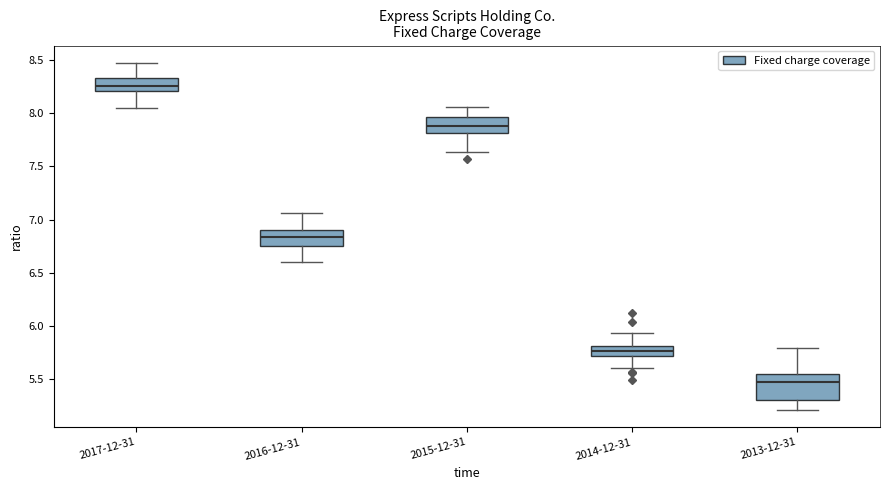

Reading left to right, transcribe this box plot: for each box, give where its median line is, the range the box spans, and where its two whiskers end, as read against the y-axis. The values are not printed on the chart, so give them approximately, as read against the axis.

2017-12-31: median 8.25, box 8.20 to 8.30, whiskers 8.05 to 8.45
2016-12-31: median 6.85, box 6.75 to 6.90, whiskers 6.60 to 7.05
2015-12-31: median 7.85, box 7.80 to 7.95, whiskers 7.65 to 8.05
2014-12-31: median 5.75, box 5.70 to 5.80, whiskers 5.60 to 5.95
2013-12-31: median 5.45, box 5.30 to 5.55, whiskers 5.20 to 5.80